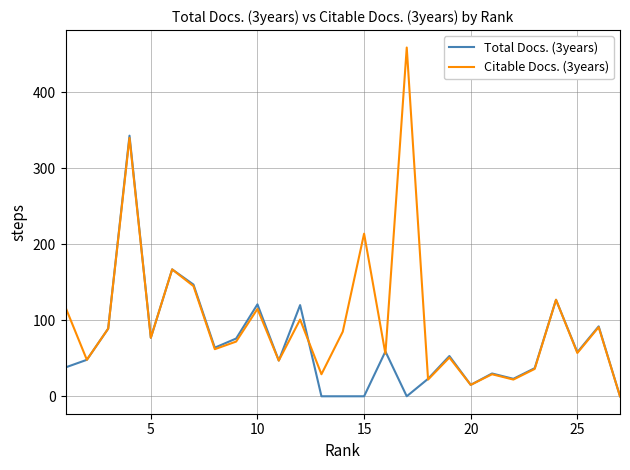

Rank the series by their maximum value, from highest to lowest.

Citable Docs. (3years), Total Docs. (3years)